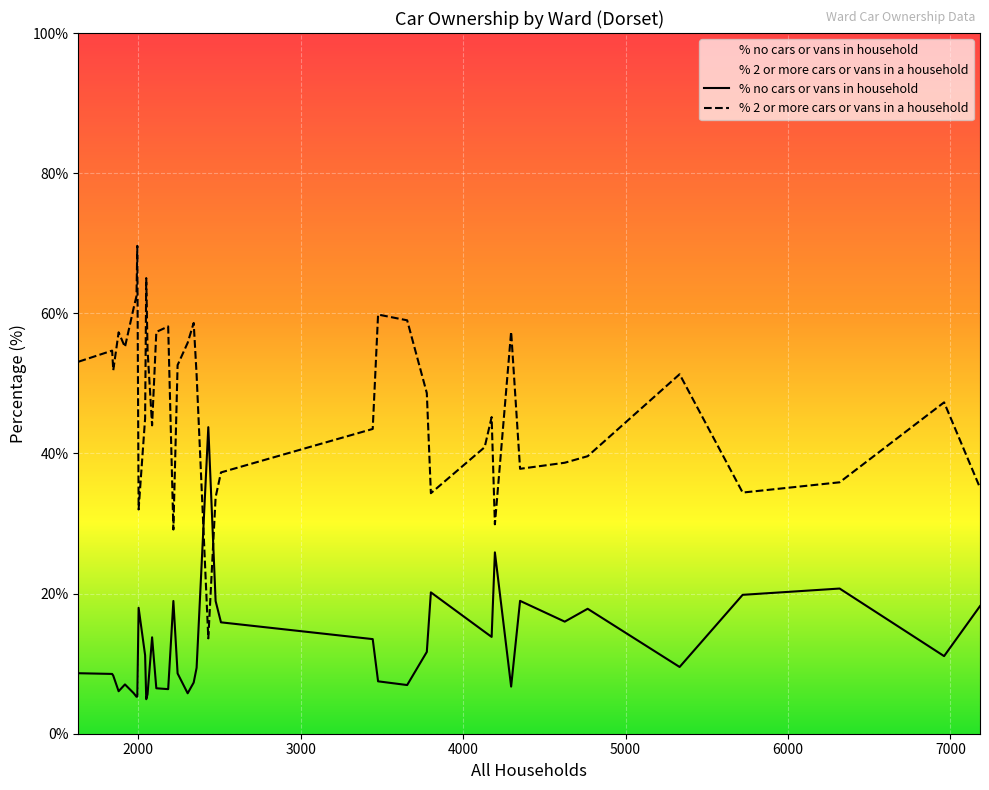

Which series has the largest range (max minus min)?

% 2 or more cars or vans in a household